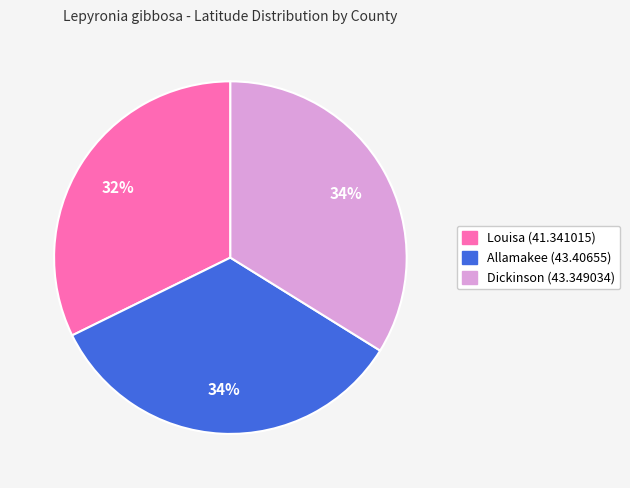

The Dickinson (43.349034) slice represents 34% of the pie. True or false?

True